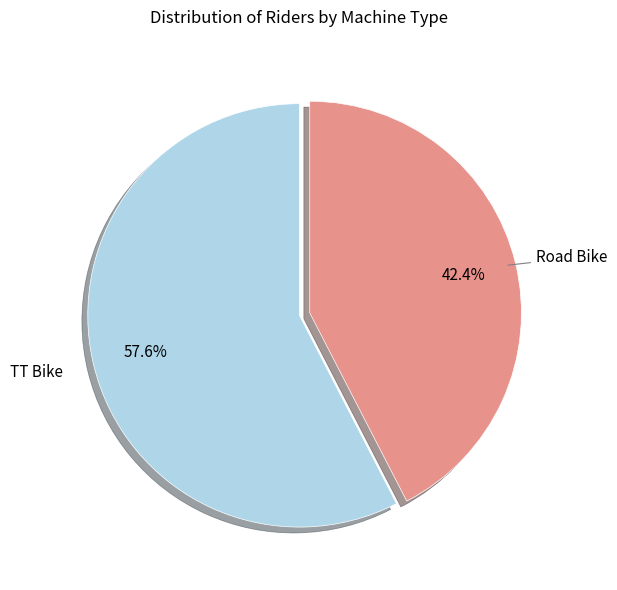

Between TT Bike and Road Bike, which is larger?

TT Bike